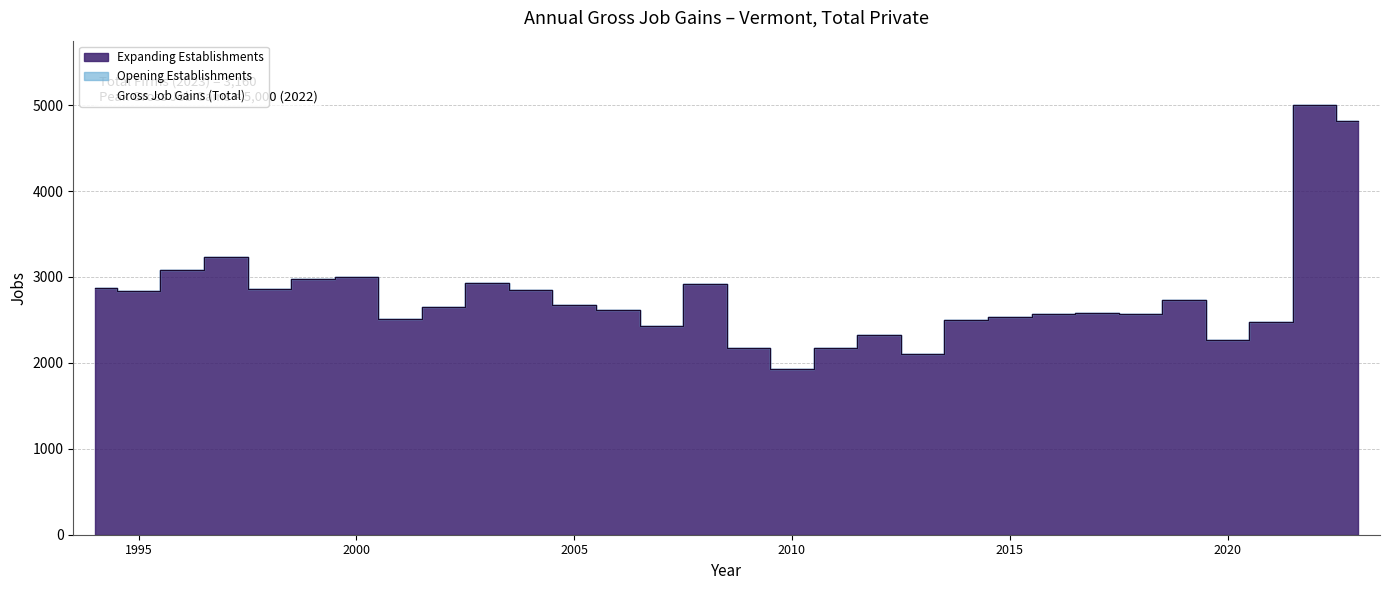

What is the greatest value displayed?

5000